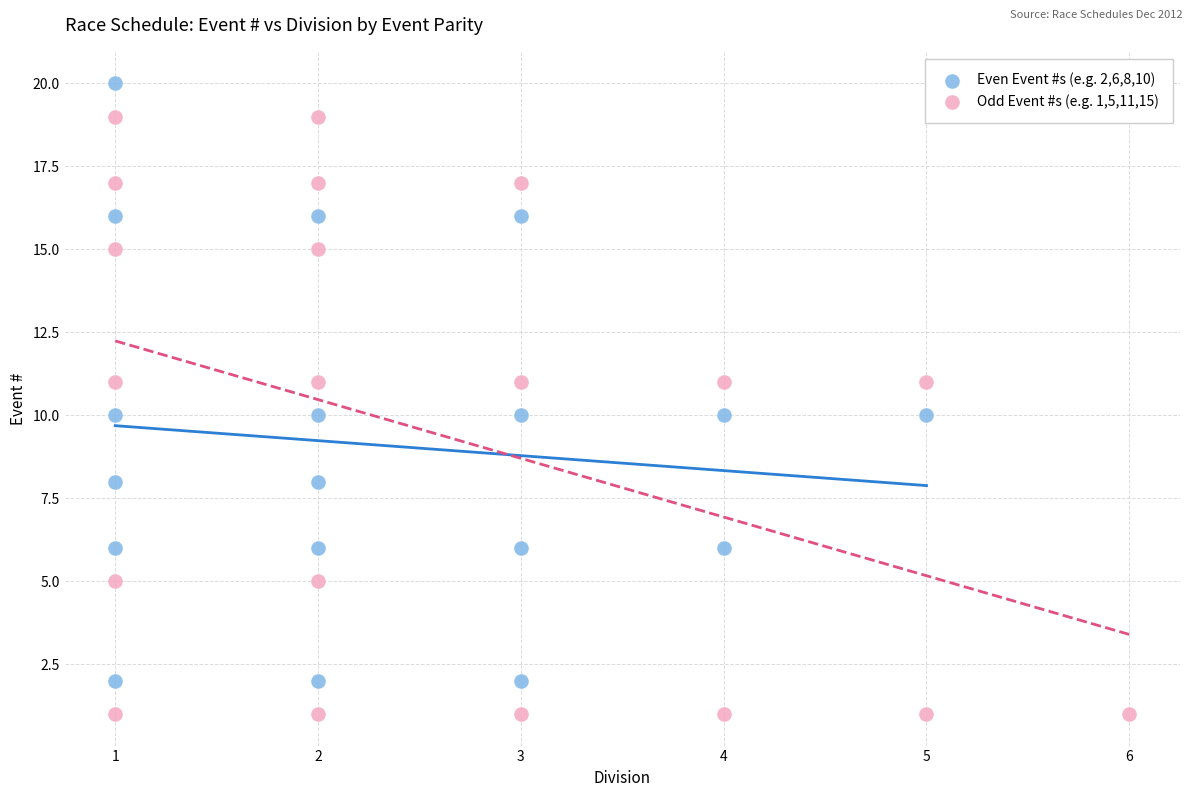

Which series contains the lowest Y value?

Odd Event #s (e.g. 1,5,11,15)